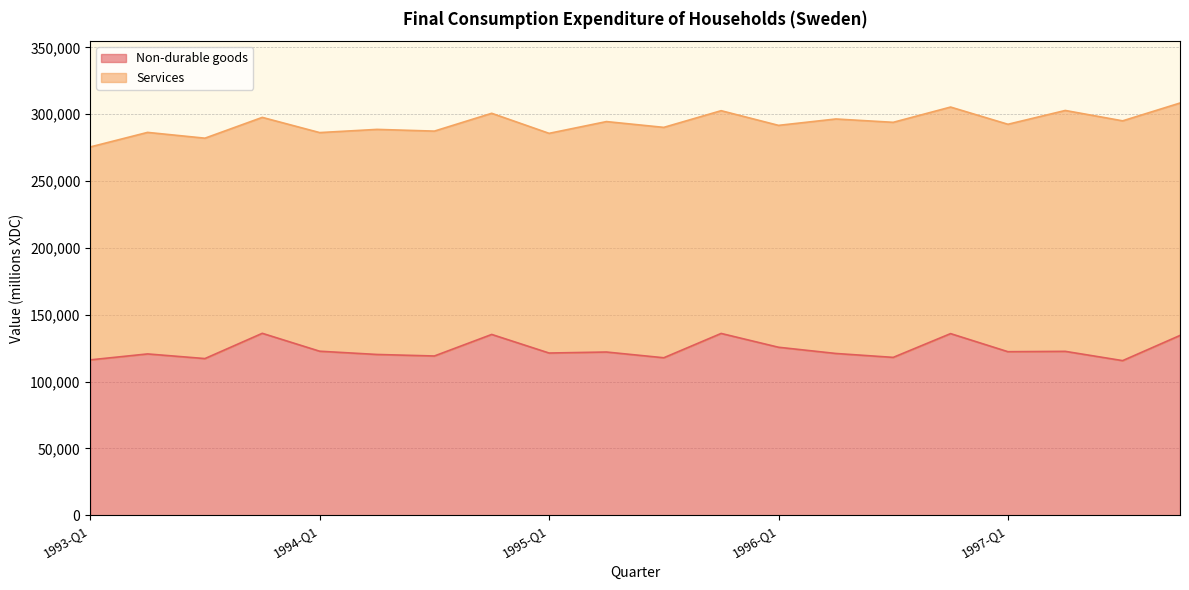

What is the lowest value of the Non-durable goods series?

115667